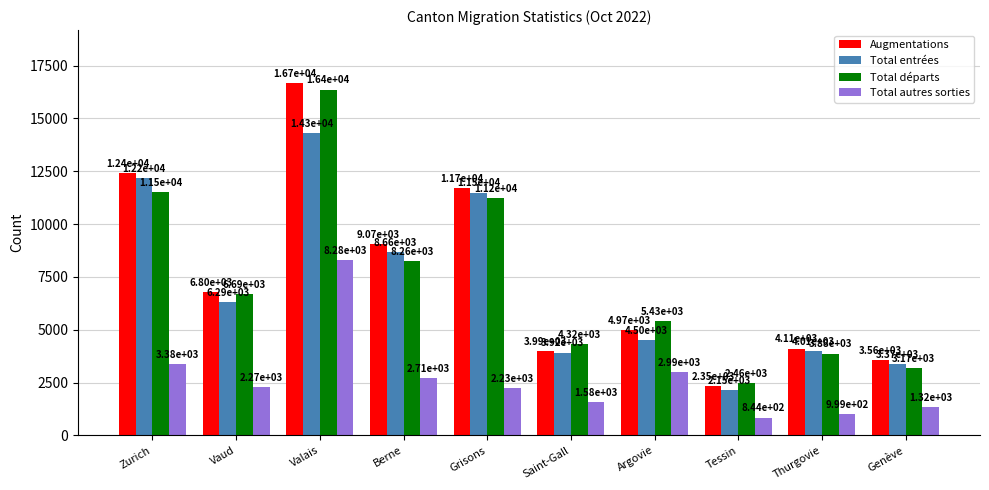

At which category is the sum across all series the highest?

Valais